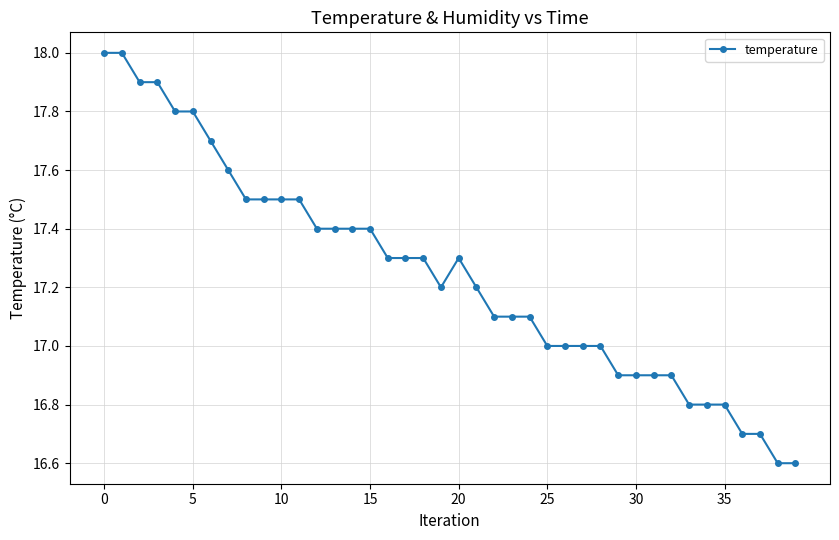

What is the smallest value displayed?

16.6